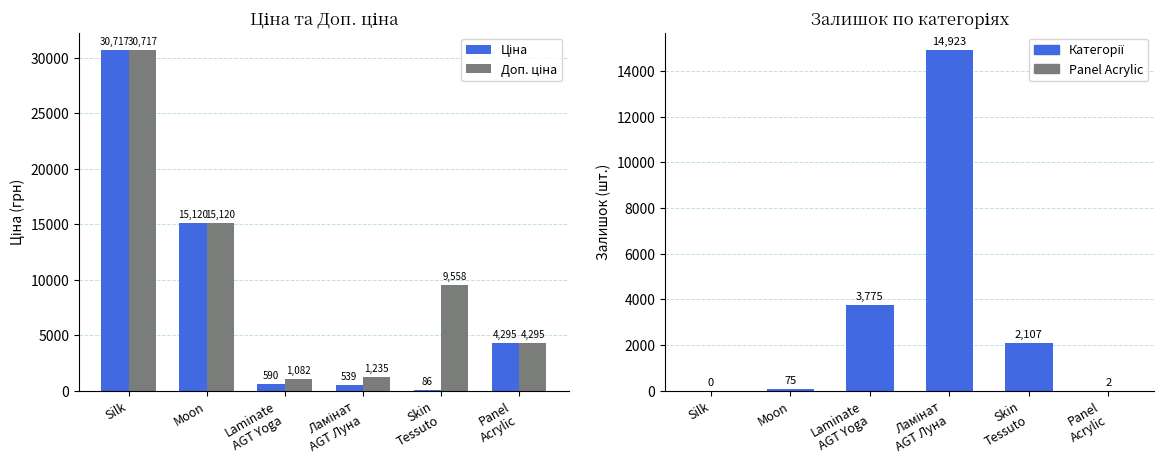

What is the label of the 5th bar from the right?

Moon